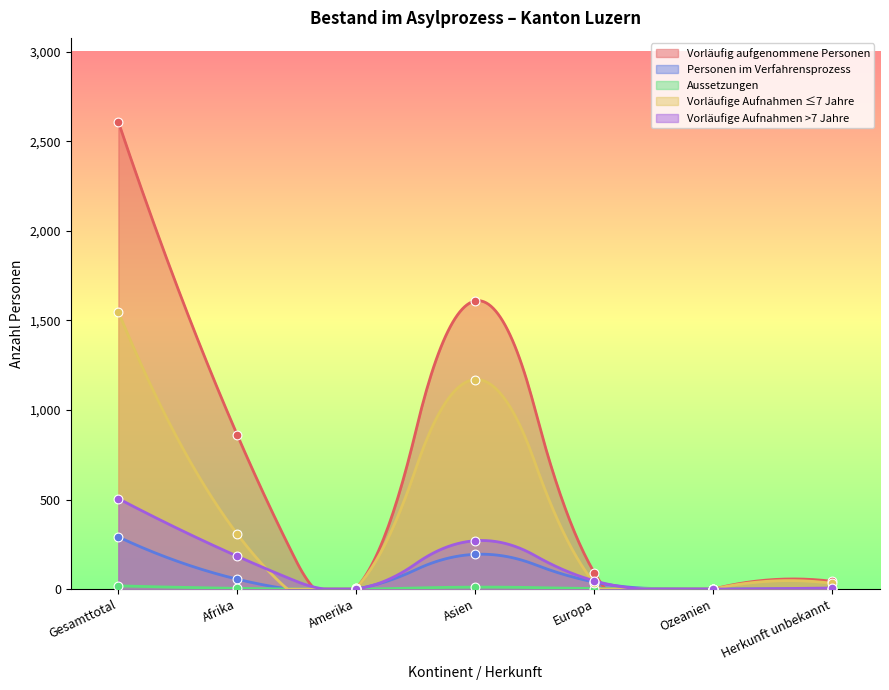

What are all the series names shown in the legend?

Vorläufig aufgenommene Personen, Personen im Verfahrensprozess, Aussetzungen, Vorläufige Aufnahmen ≤7 Jahre, Vorläufige Aufnahmen >7 Jahre